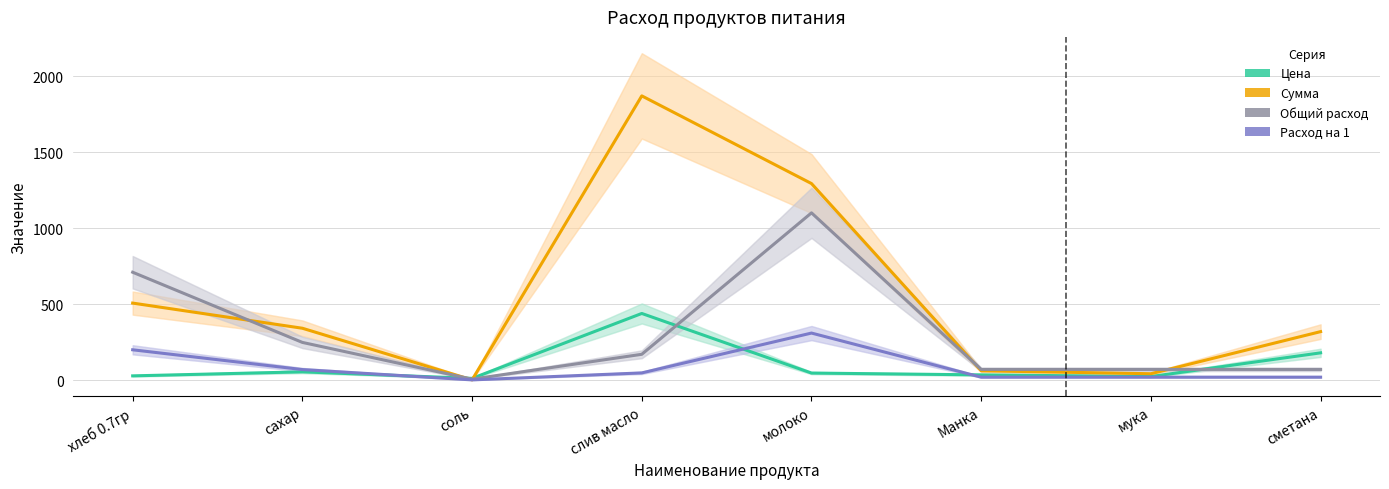

What is the difference between the Сумма values at молоко and сахар?

951.4